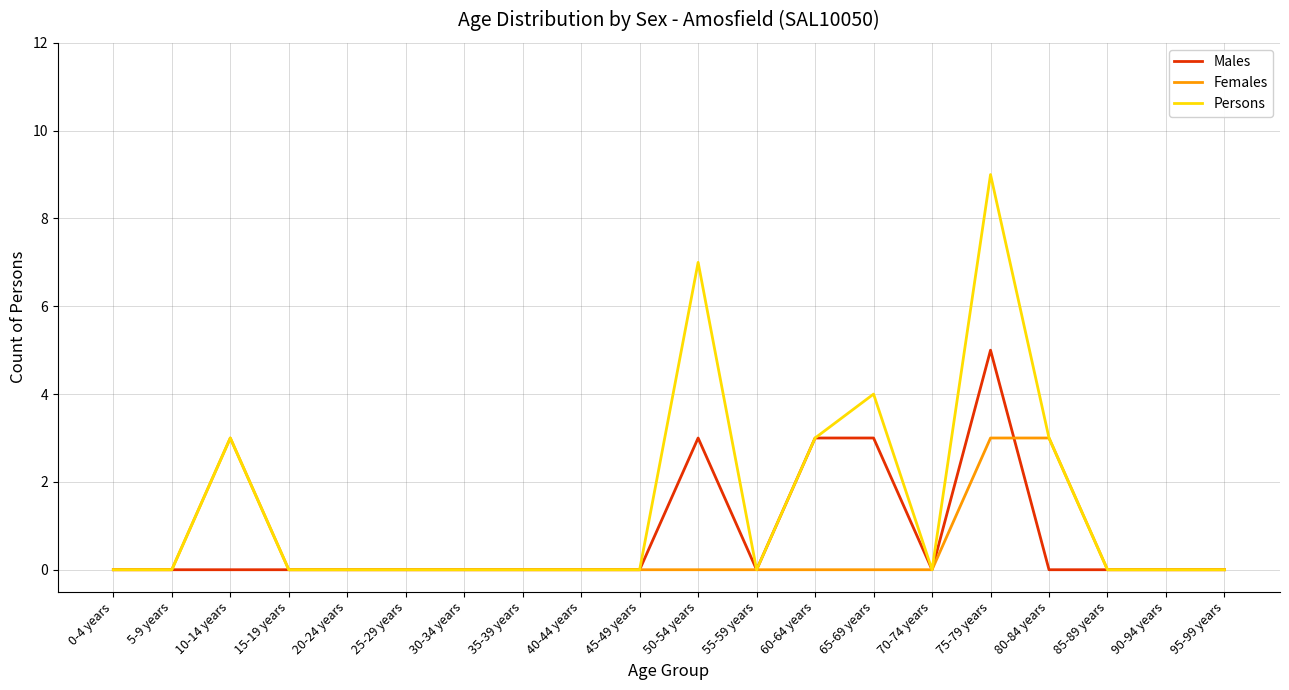

At which category is the sum across all series the highest?

75-79 years